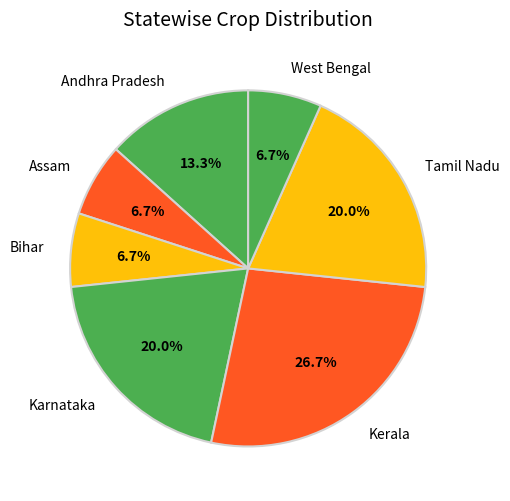

To the nearest percent, what portion does Tamil Nadu represent?

20%